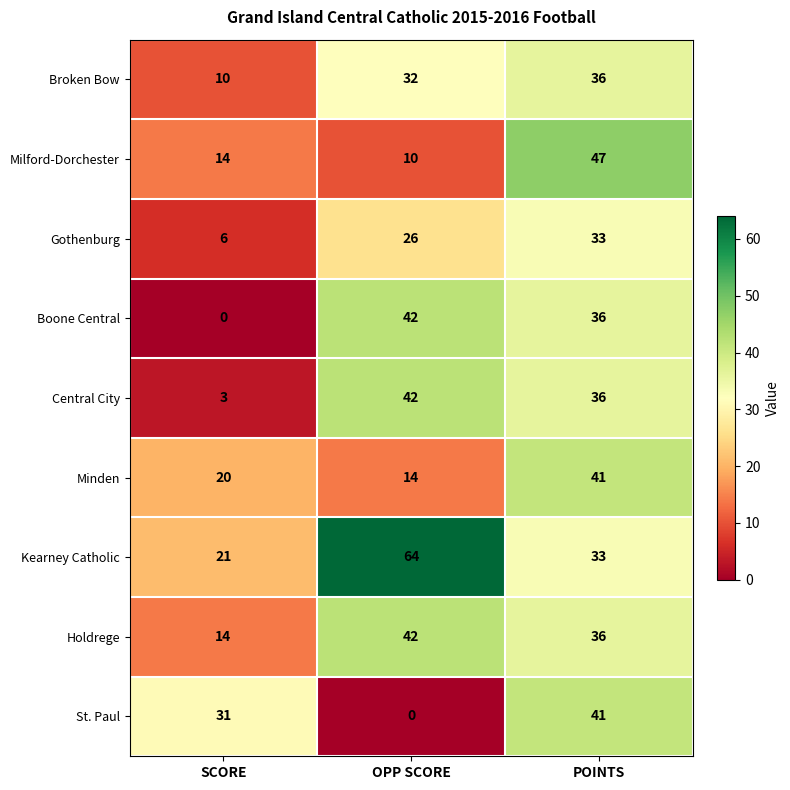

Which series has the largest total across all categories?

Kearney Catholic